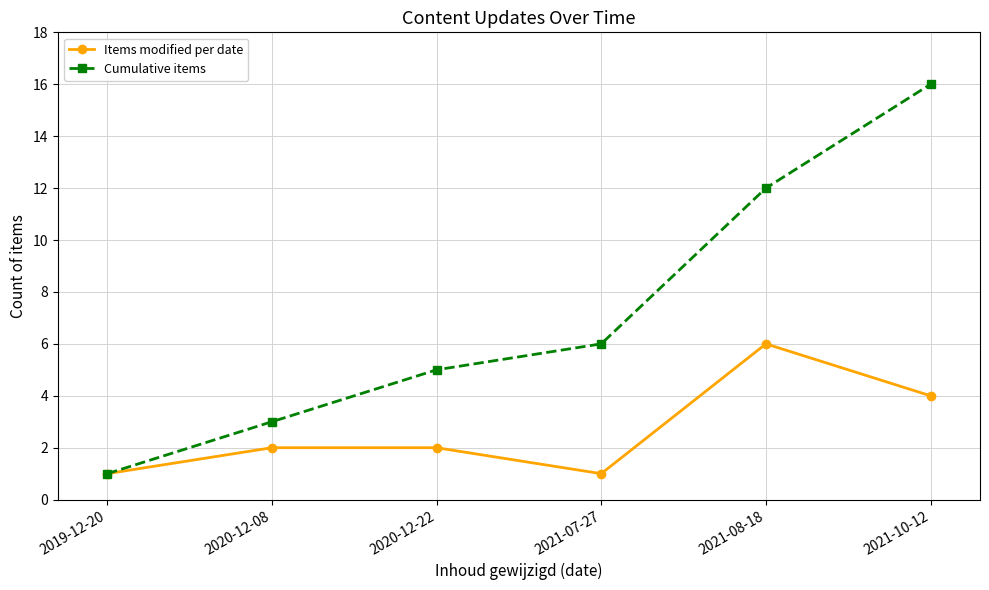

At which category is the sum across all series the highest?

2021-10-12